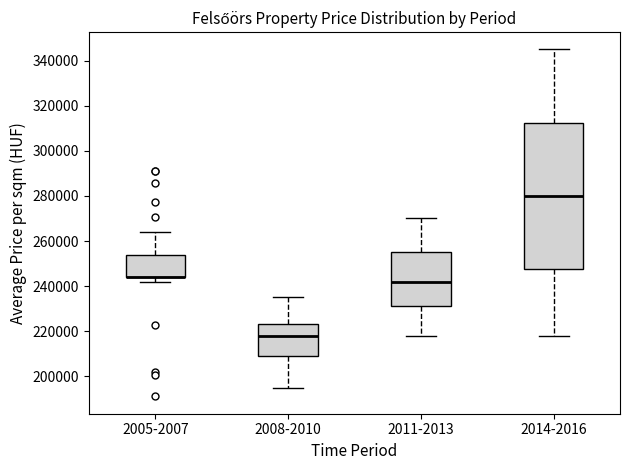

Reading left to right, read every box against the y-axis: the position of its median line, the range the box covers, and the ends of its whiskers. The values are not printed on the chart, so give them approximately, as read against the axis.

2005-2007: median 244000 (drawn on the box's lower edge), box 244000 to 254000, whiskers 242000 to 264000
2008-2010: median 218000, box 208000 to 224000, whiskers 196000 to 236000
2011-2013: median 242000, box 232000 to 256000, whiskers 218000 to 270000
2014-2016: median 280000, box 248000 to 312000, whiskers 218000 to 346000